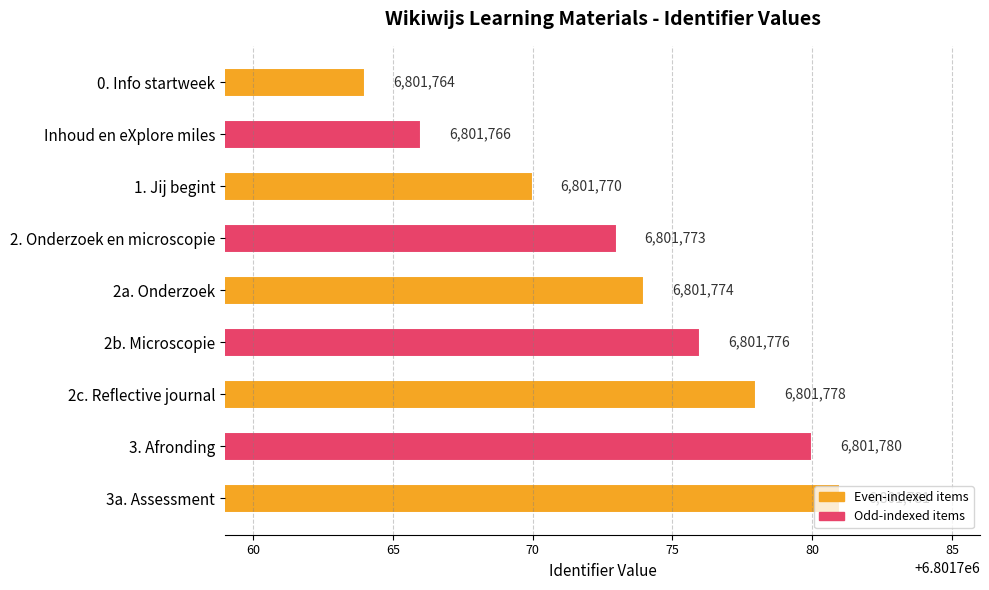

What is the average value?

6801774